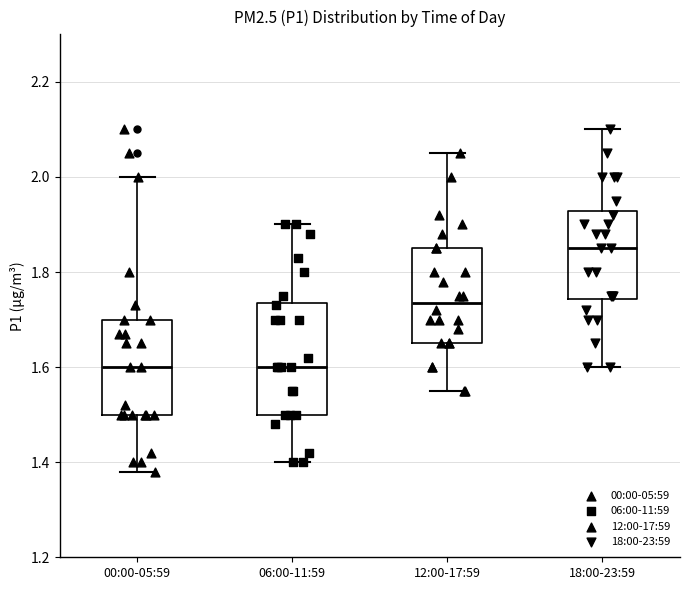

Reading left to right, read every box against the y-axis: the position of its median line, the range the box covers, and the ends of its whiskers. The values are not printed on the chart, so give them approximately, as read against the axis.

00:00-05:59: median 1.60, box 1.50 to 1.70, whiskers 1.38 to 2.00
06:00-11:59: median 1.60, box 1.50 to 1.74, whiskers 1.40 to 1.90
12:00-17:59: median 1.74, box 1.66 to 1.86, whiskers 1.56 to 2.06
18:00-23:59: median 1.86, box 1.74 to 1.92, whiskers 1.60 to 2.10